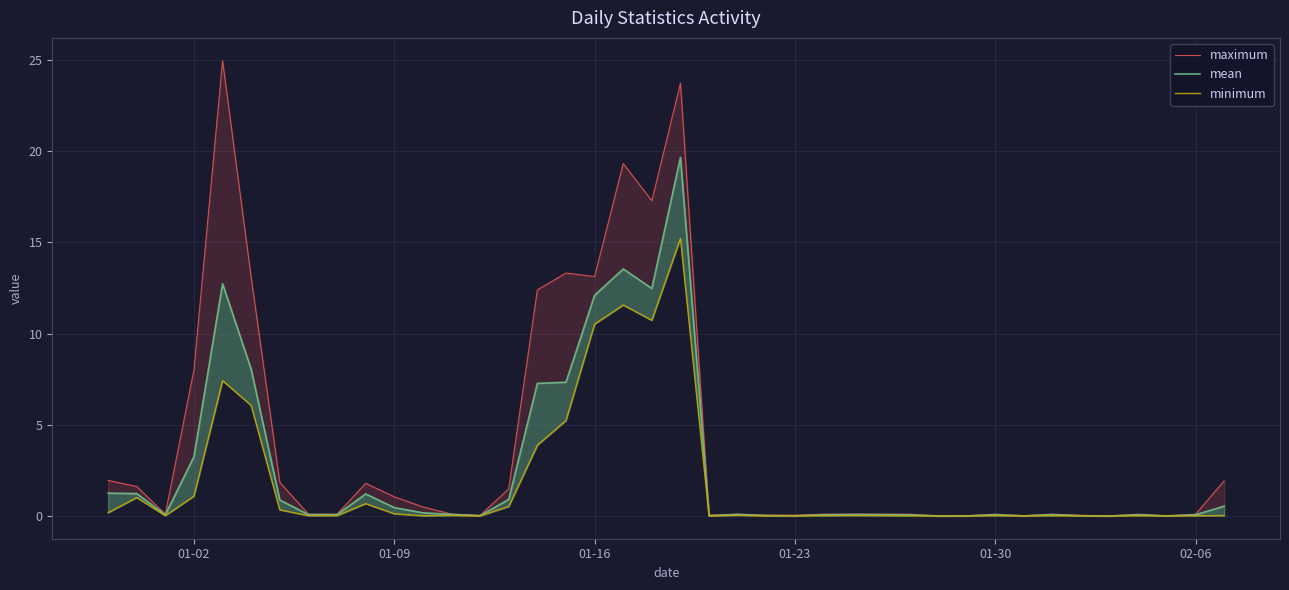

Which series has the widest spread of values?

maximum